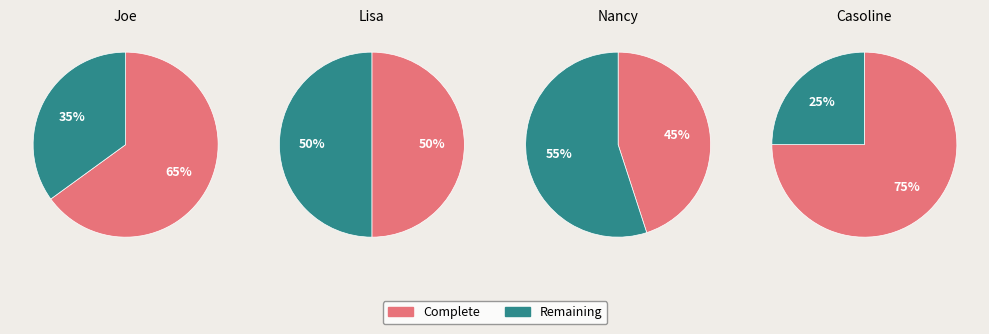

What is the change in value from Joe to Nancy?

-0.2